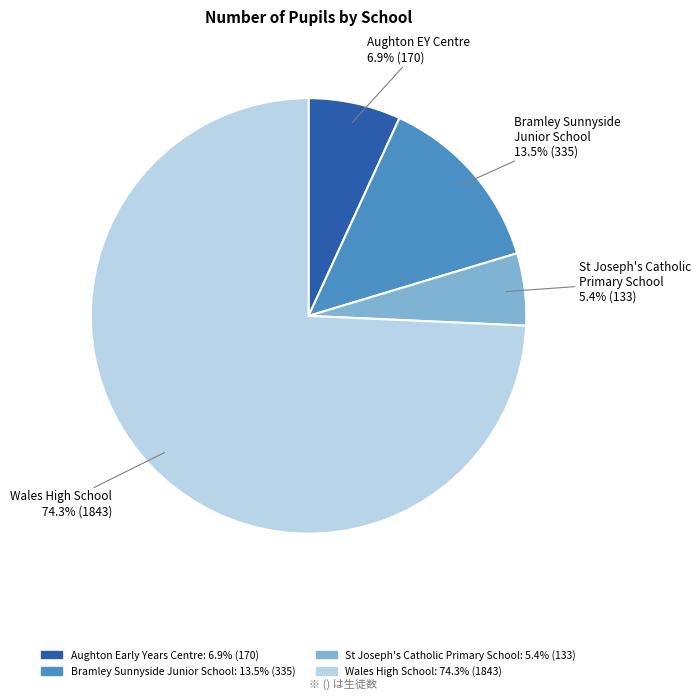

Is there a majority slice in this chart?

Yes